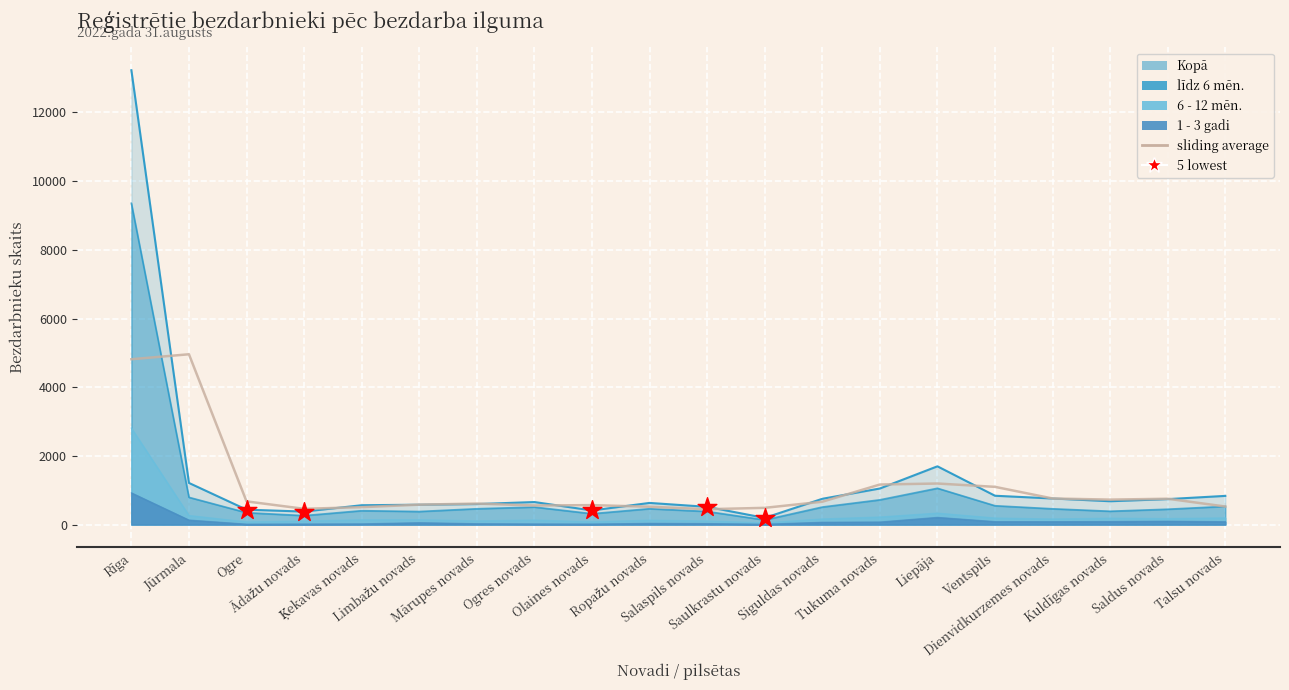

Is the value of Kopā at Siguldas novads greater than the value of līdz 6 mēn. at Siguldas novads?

Yes